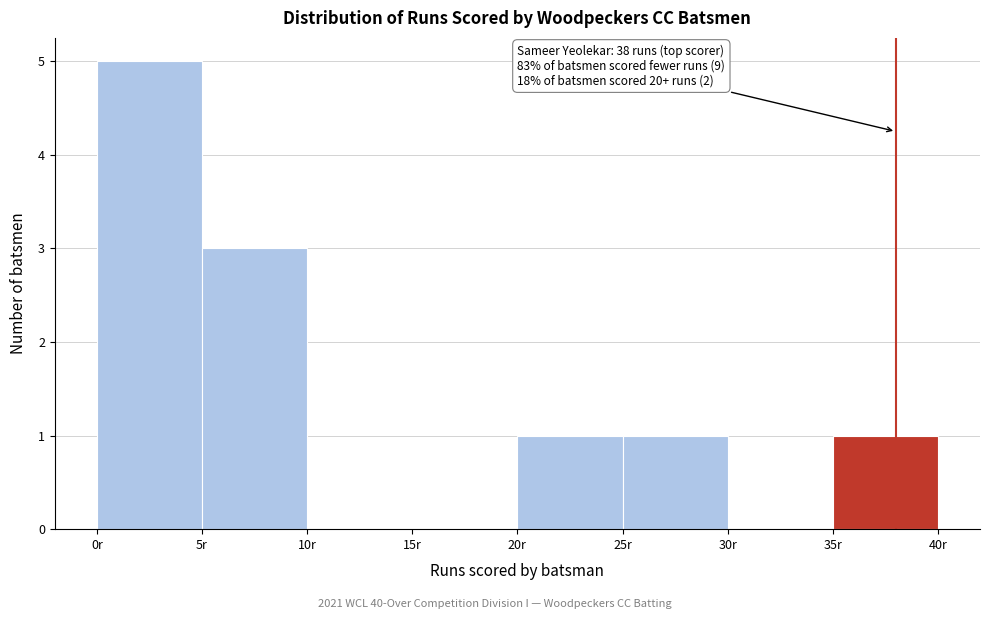

Which range on the x-axis has the tallest bar?

0 to 5